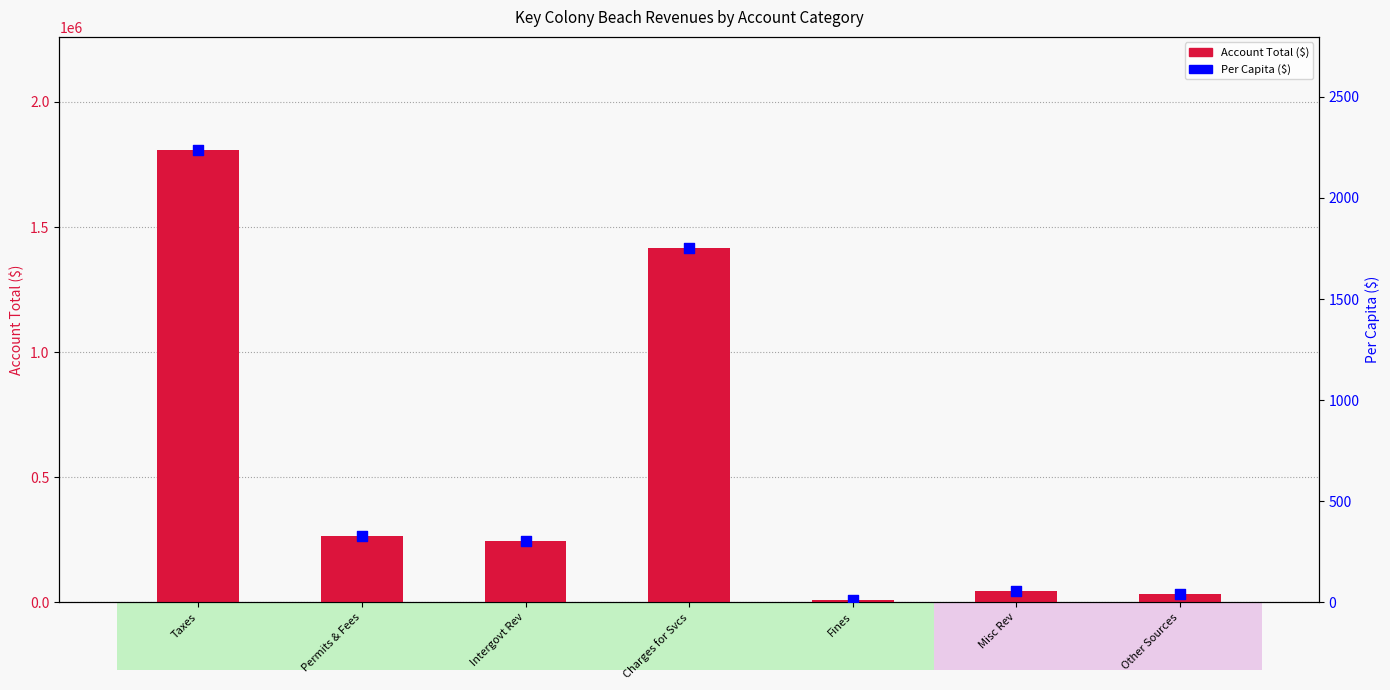

What are all the series names shown in the legend?

Account Total, Per Capita ($)